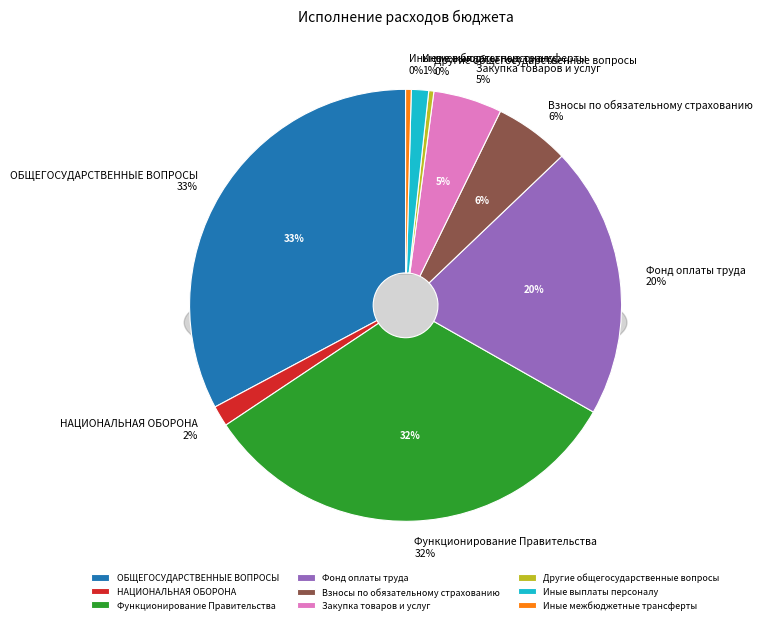

Is ОБЩЕГОСУДАРСТВЕННЫЕ ВОПРОСЫ the majority of the pie?

No